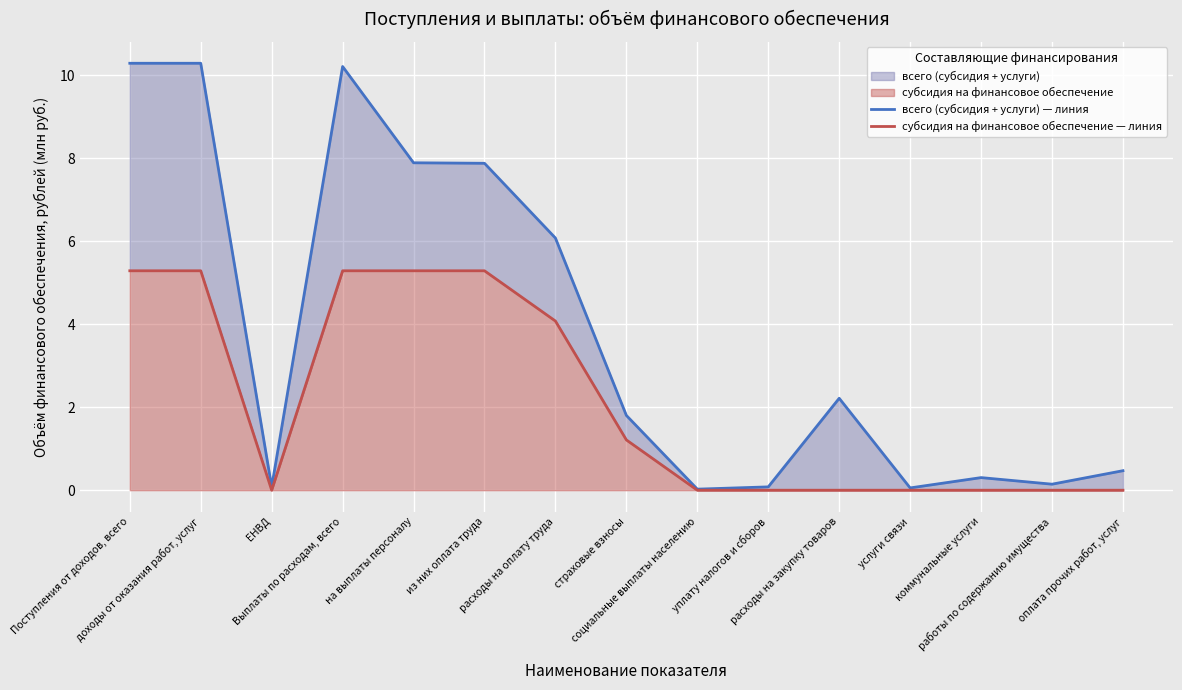

What is the label of the 4th point from the right?

услуги связи